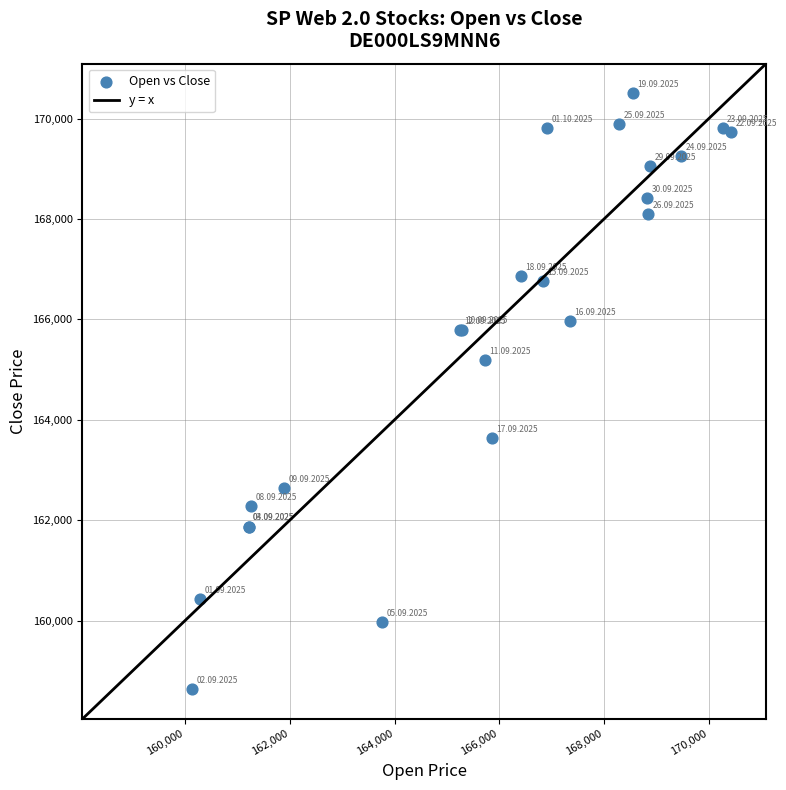

What Y value in the scatter plot is closest to 164566?

165194